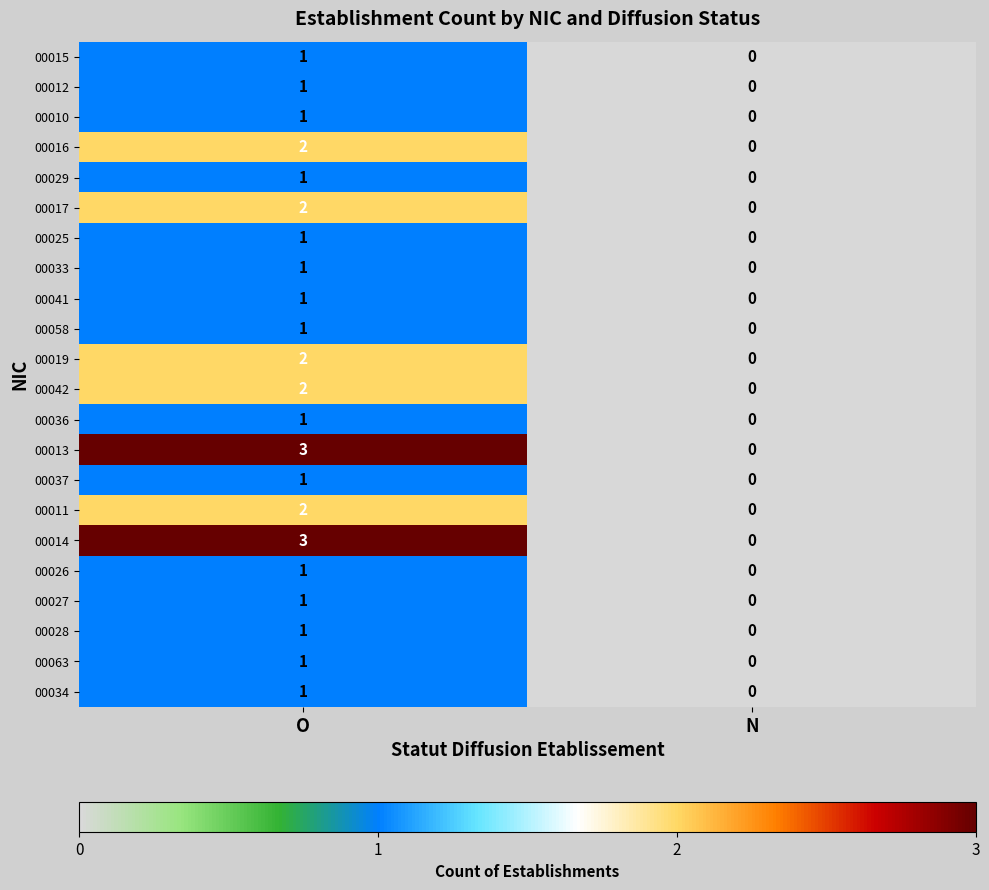

What is the maximum value shown in the chart?

3